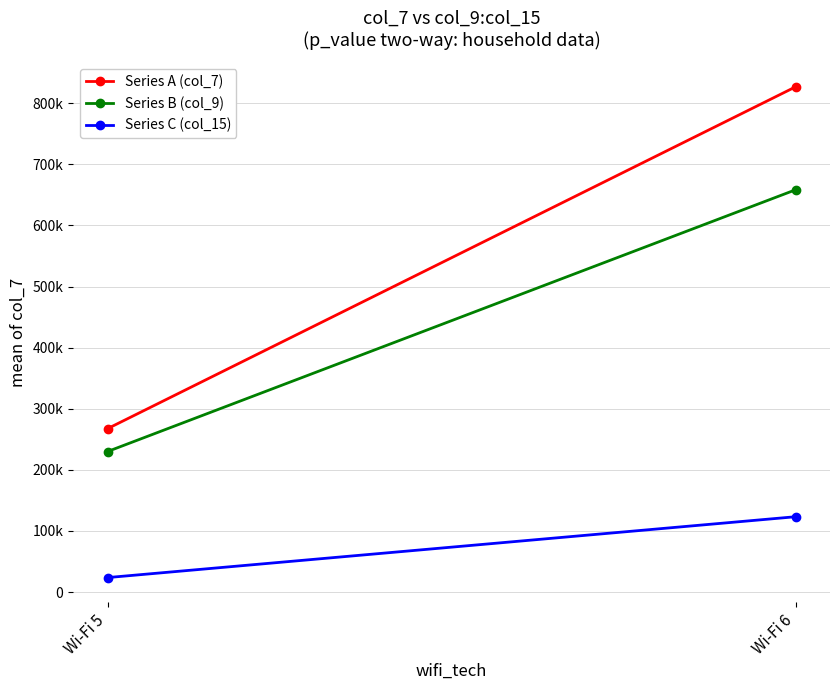

Is it true that Series C (col_15) equals 23787 at Wi-Fi 5?

True